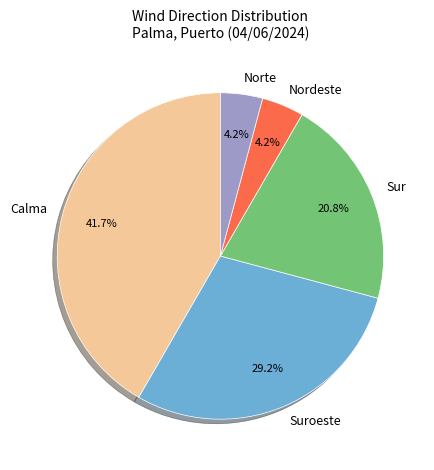

Is there any slice that represents more than half of the pie?

No